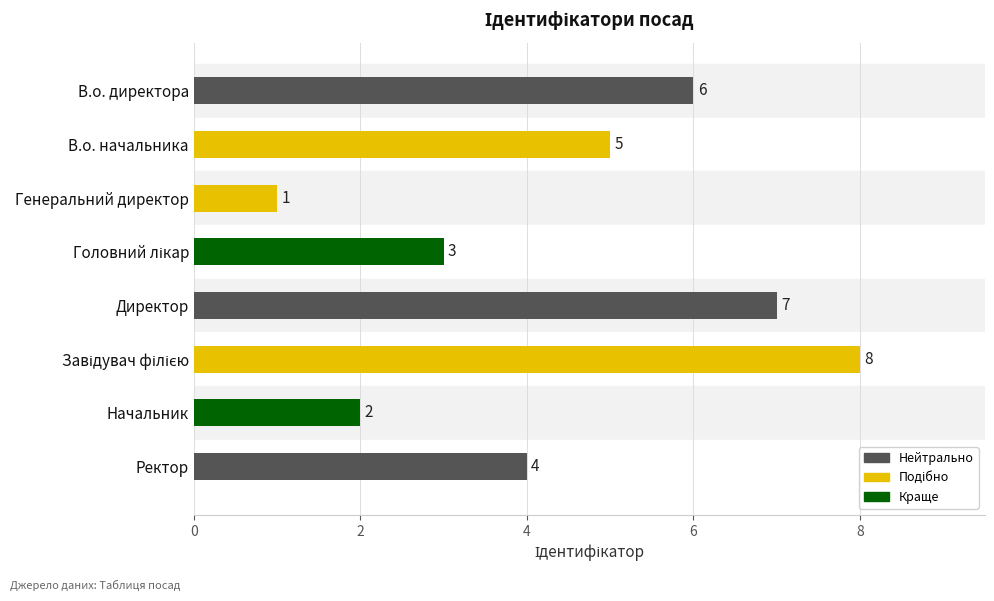

Is it true that the value at Генеральний директор is 2?

False